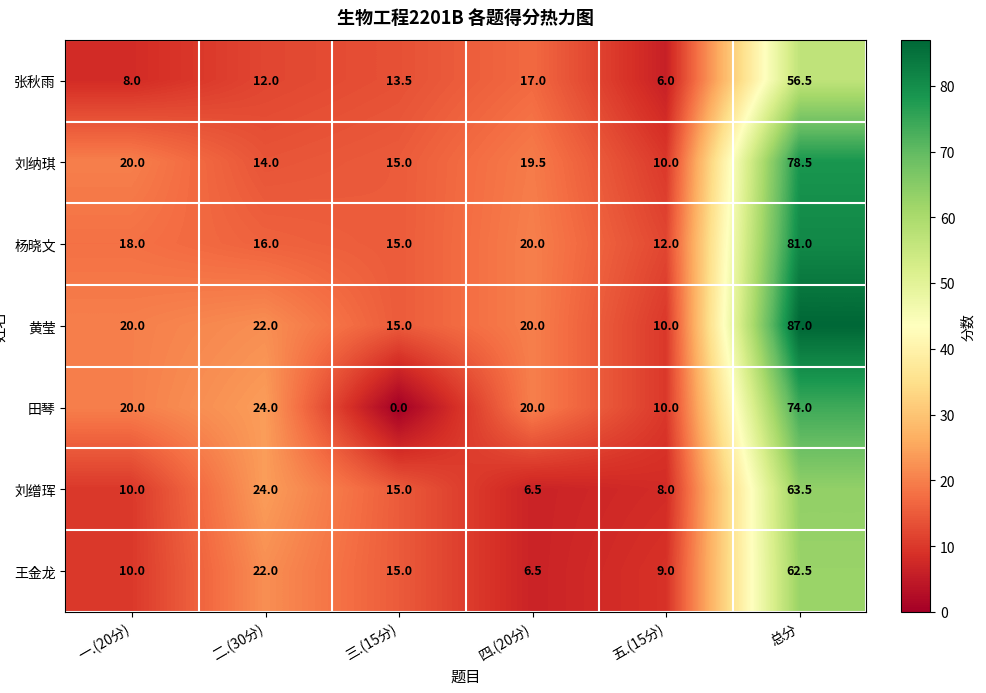

What is the difference between the 杨晓文 values at 四.(20分) and 总分?

61.0